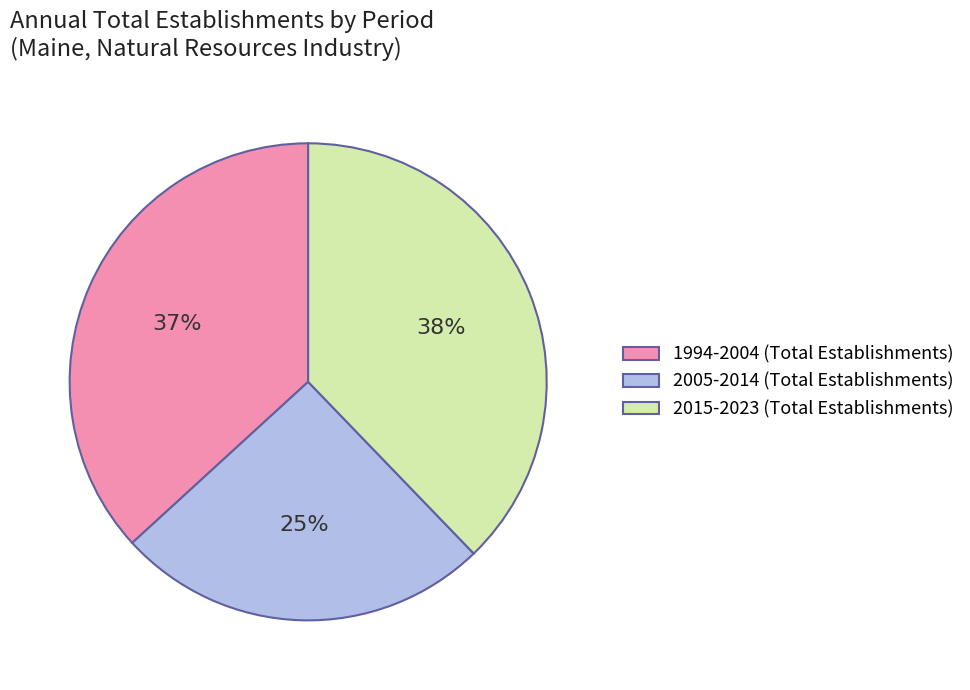

How many slices are in this pie chart?

3